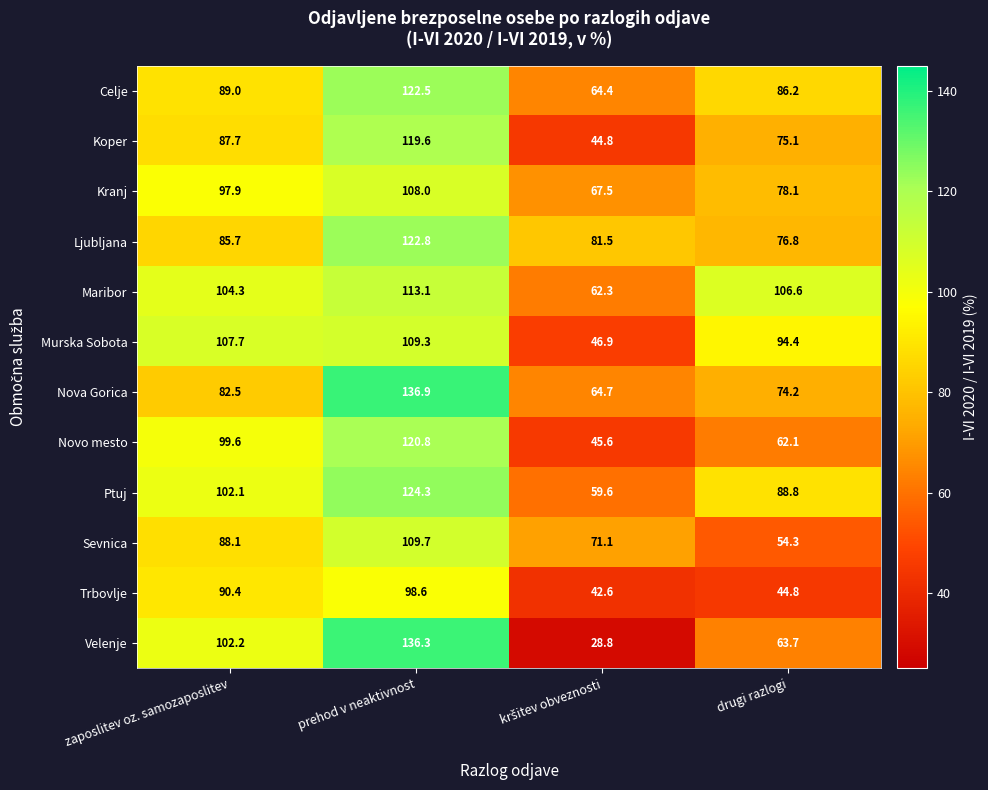

Count the number of data series in this chart.

12